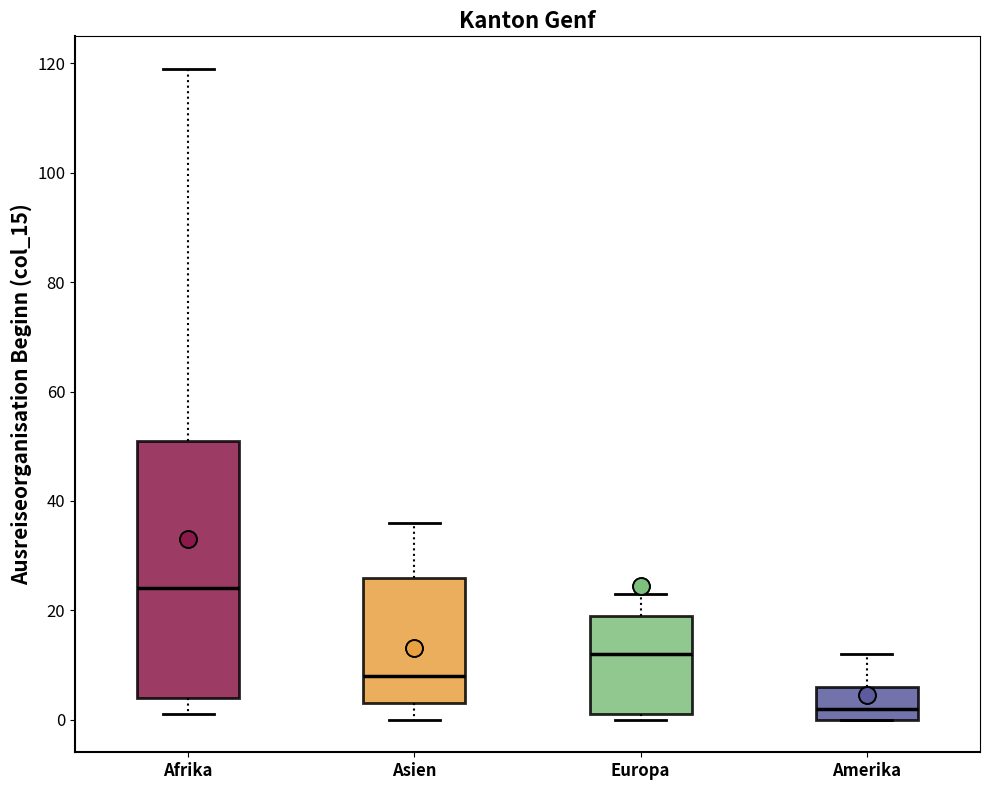

Where is the upper edge of the box for Afrika on the y-axis? The values are not printed on the chart, so give them approximately, as read against the axis.

52